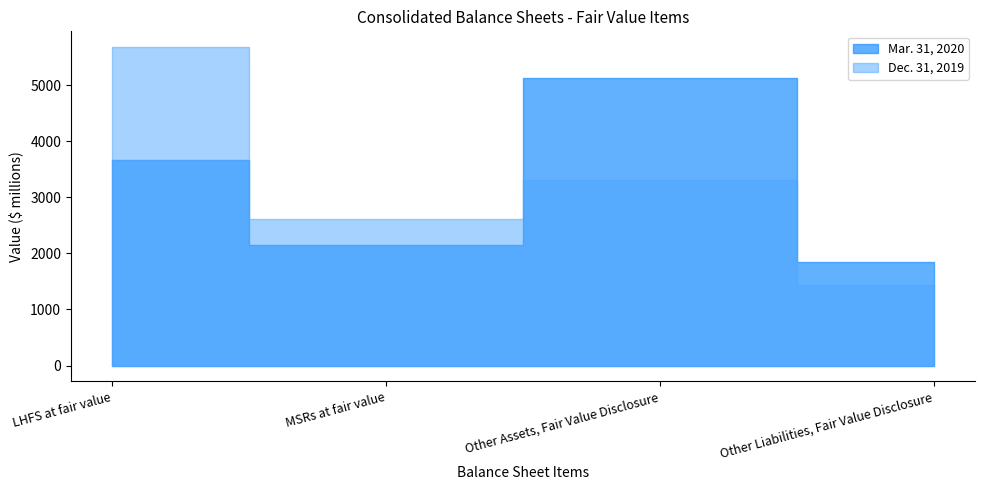

What is the maximum value for Mar. 31, 2020?

5129